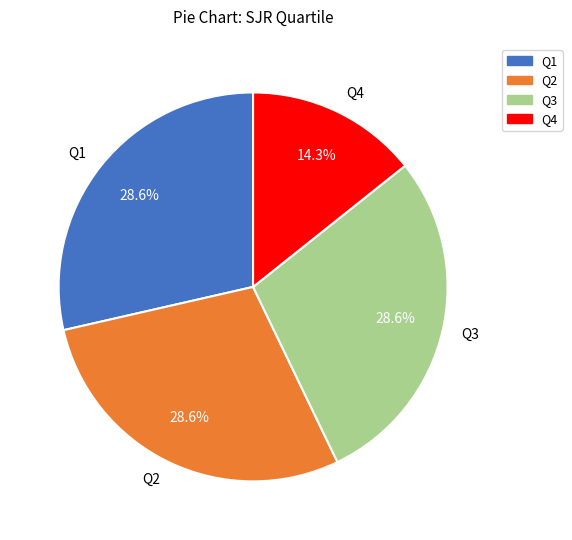

What percentage is NOT represented by Q4?

85.7%